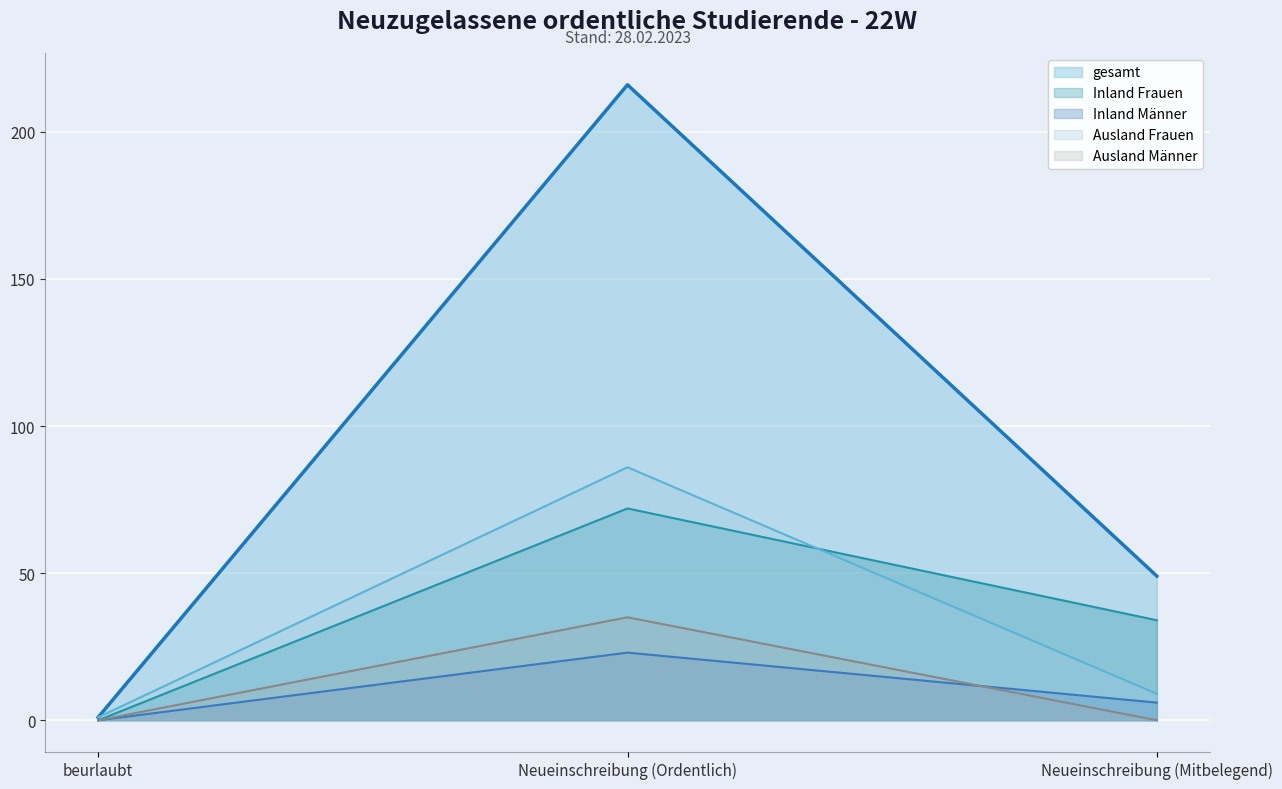

What is the sum of all Ausland Männer values?

35